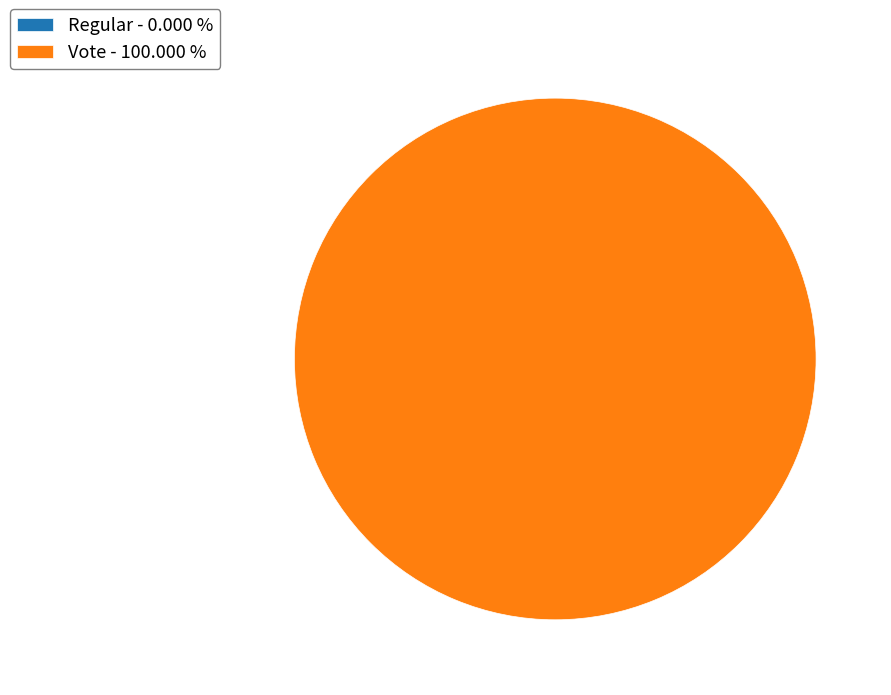

Which category accounts for the majority?

Vote